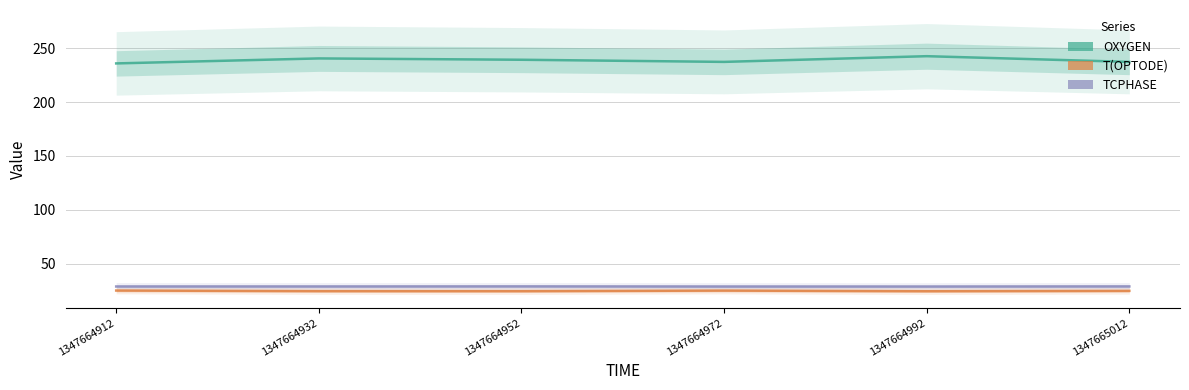

What is the difference between the highest and lowest values at 1347664912?

211.2